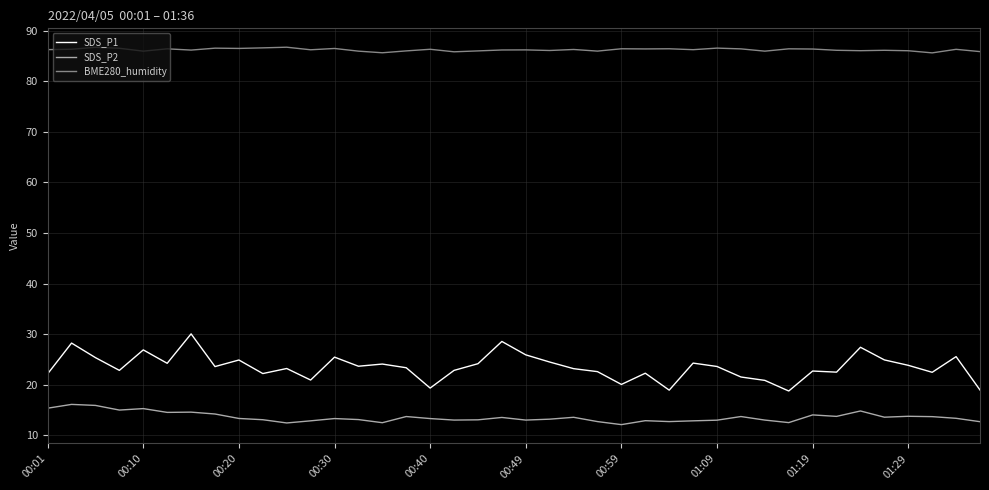

What is the sum of all SDS_P2 values?

542.7